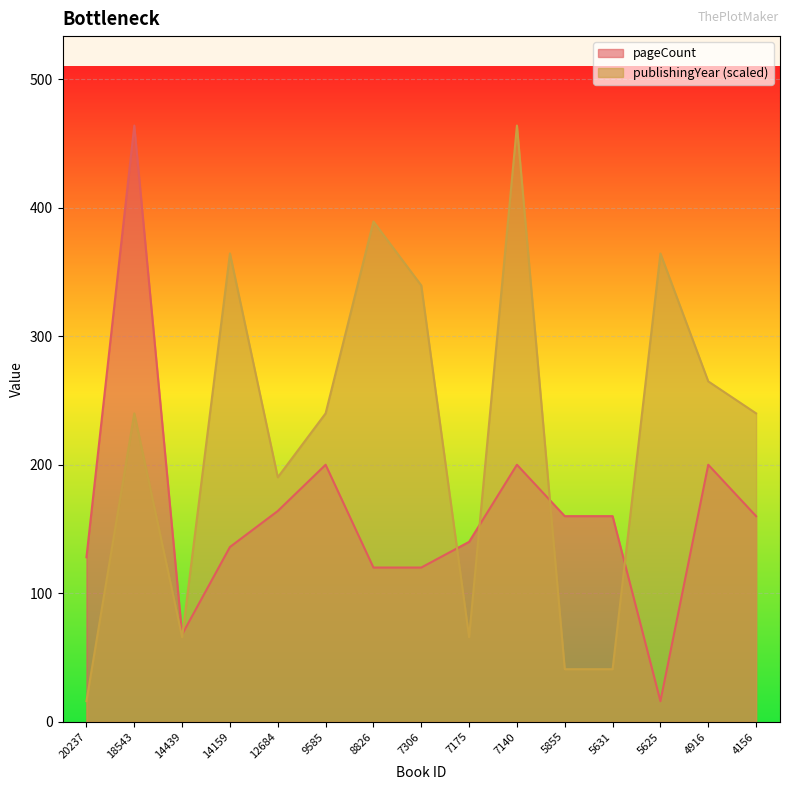

Reading left to right, what are all the values shown in this chart?

pageCount: 20237=128.0	18543=464.0	14439=68.0	14159=136.0	12684=164.0	9585=200.0	8826=120.0	7306=120.0	7175=140.0	7140=200.0	5855=160.0	5631=160.0	5625=16.0	4916=200.0	4156=160.0
publishingYear: 20237=16.0	18543=240.0	14439=65.8	14159=364.4	12684=190.2	9585=240.0	8826=389.3	7306=339.6	7175=65.8	7140=464.0	5855=40.9	5631=40.9	5625=364.4	4916=264.9	4156=240.0